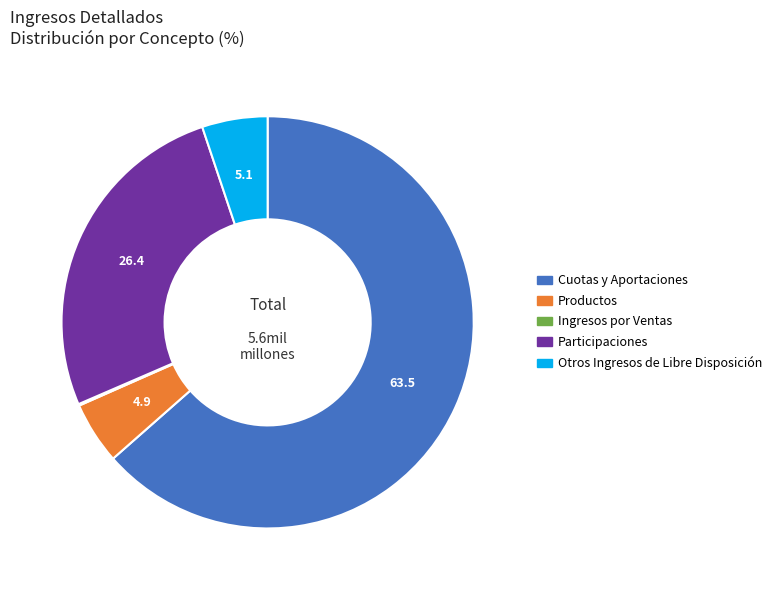

True or false: Otros Ingresos de Libre Disposición accounts for 1% of the total.

False